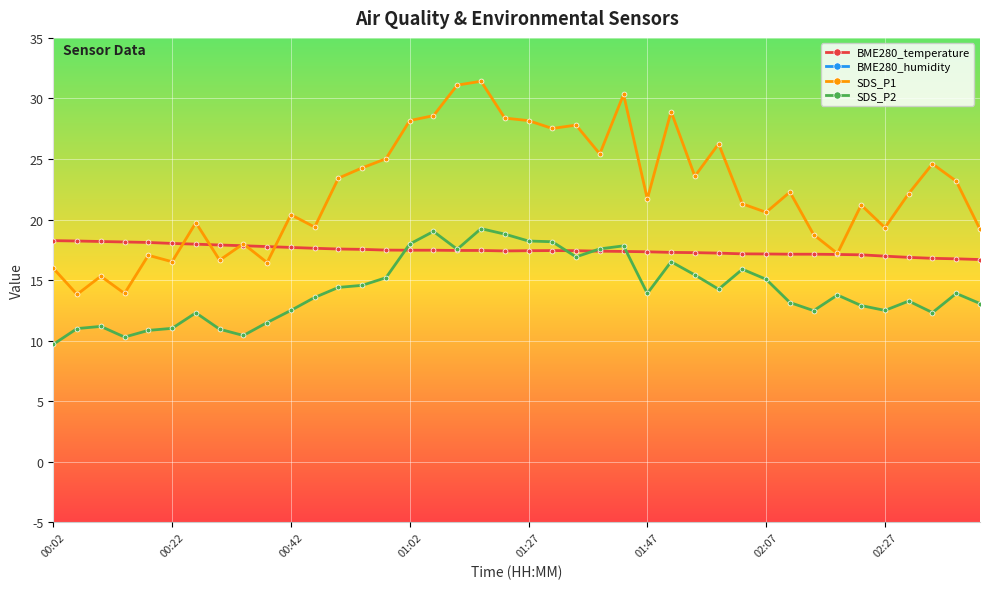

At how many categories does at least one series exceed 57?

40